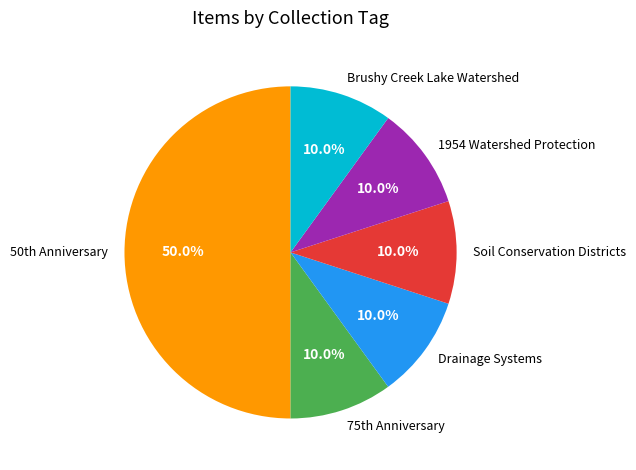

To the nearest percent, what is the average slice percentage?

17%